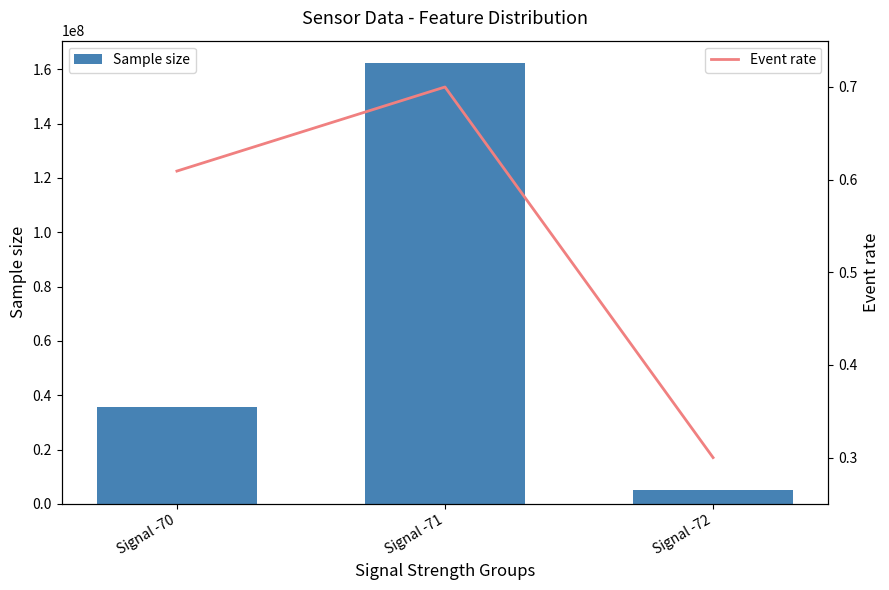

Which series changed the most between Signal -70 and Signal -71?

Sample size